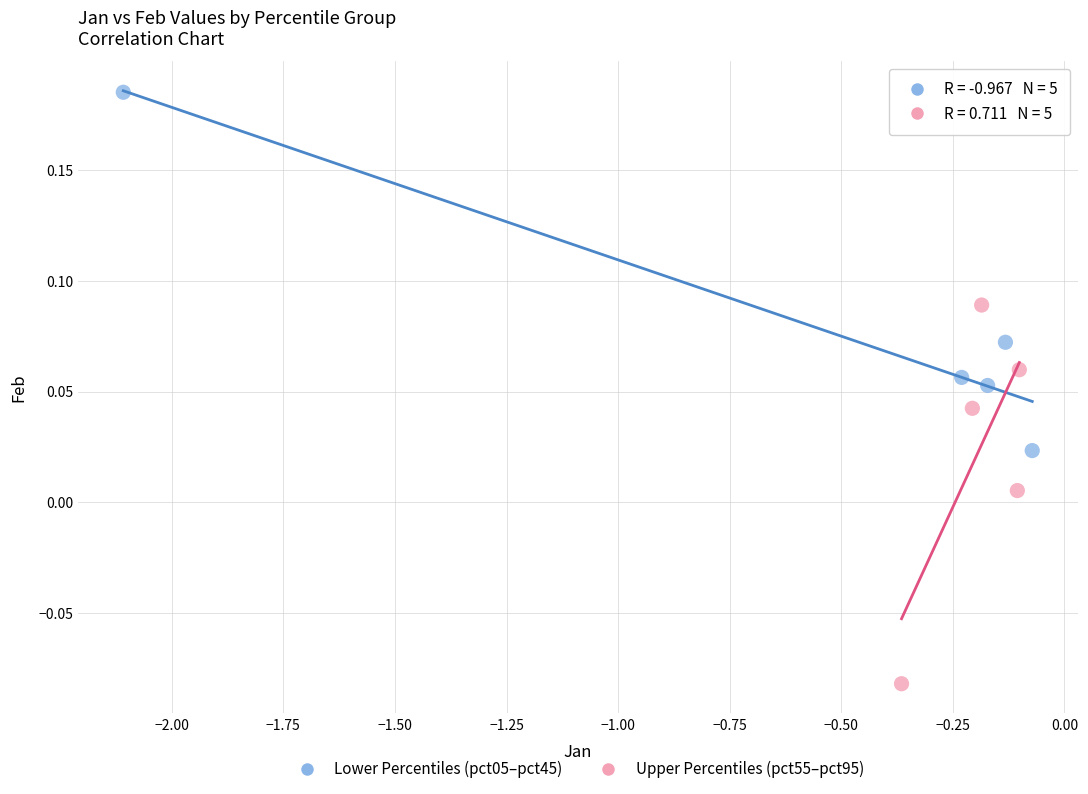

Which series contains the lowest Y value?

Upper Percentiles (pct55–pct95)